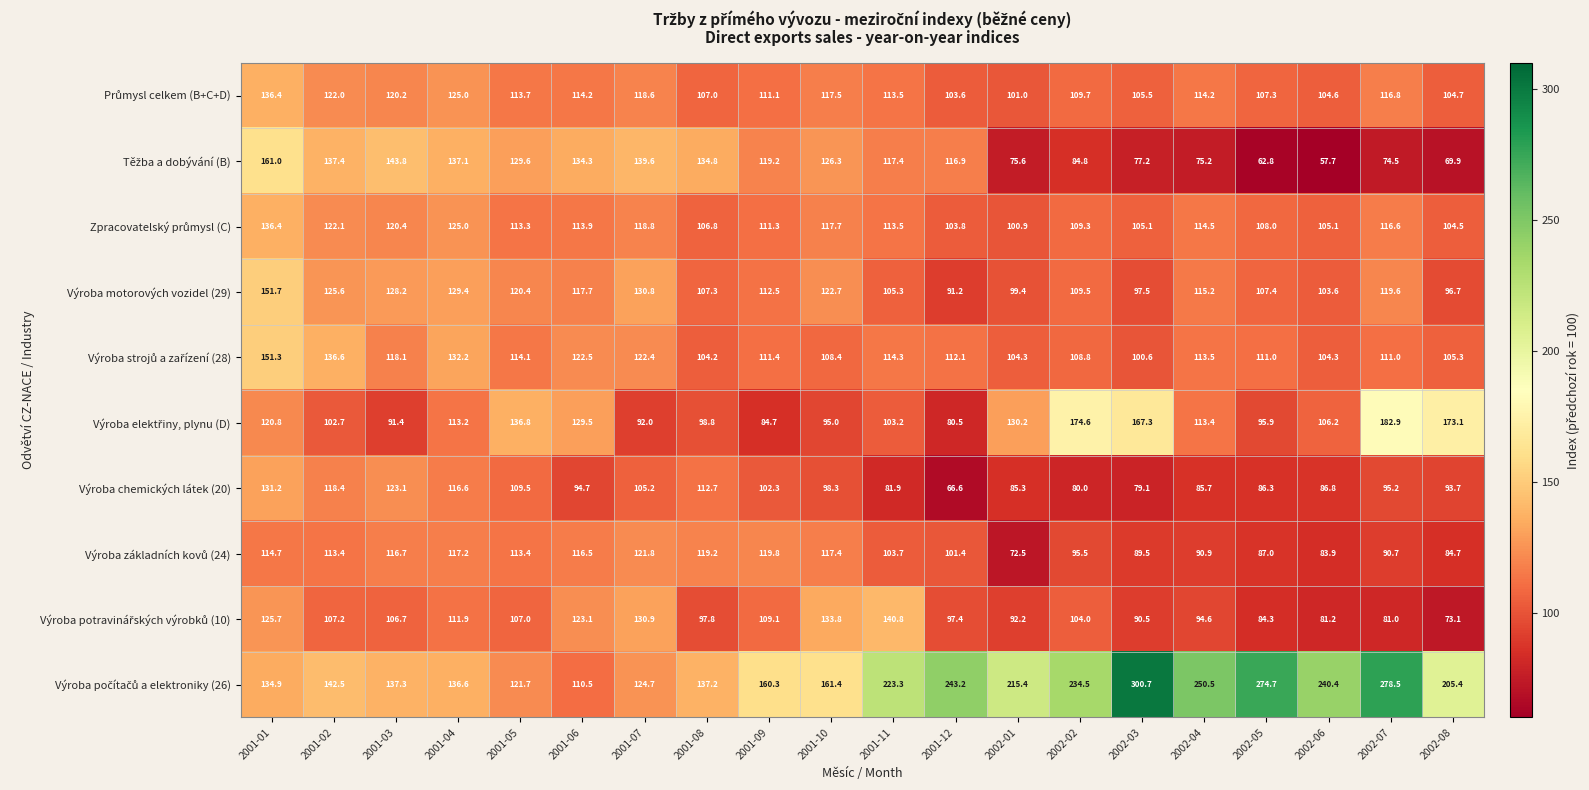

Is it true that Výroba motorových vozidel (29) equals 91.2 at 2001-12?

True